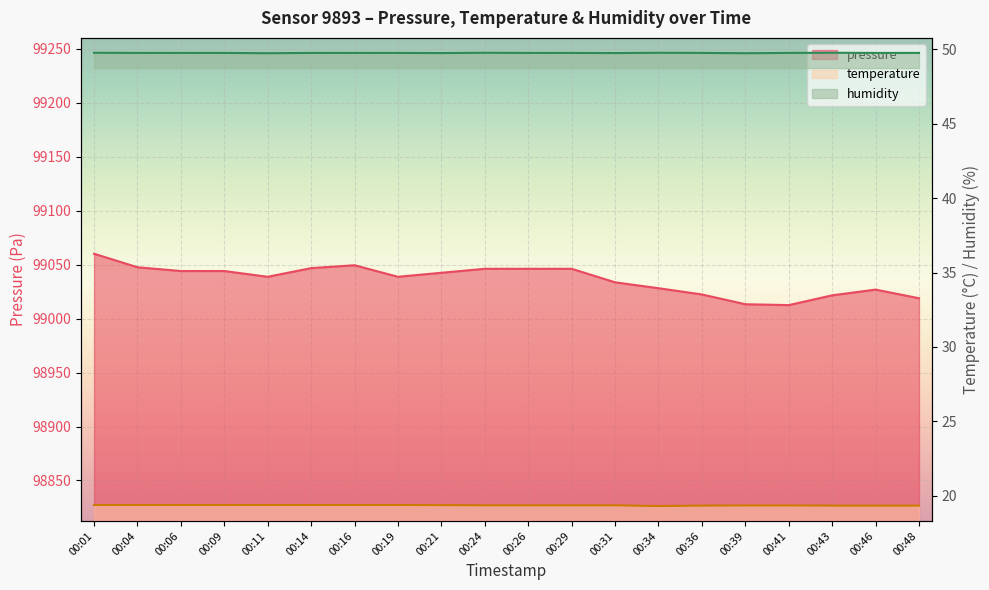

At which category does the chart reach its peak across all series?

00:01